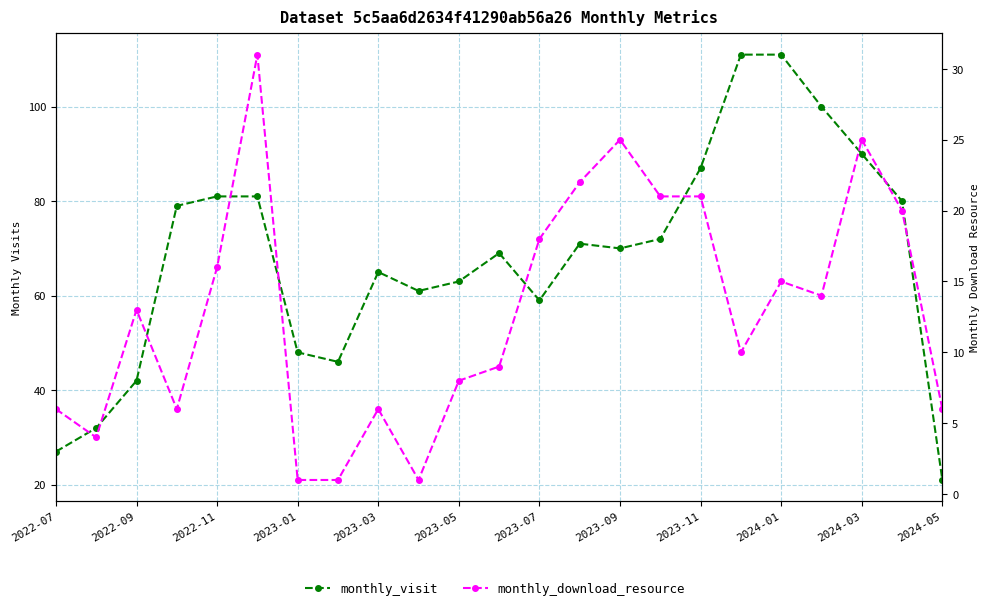

Reading left to right, what are all the values shown in this chart?

monthly_visit: 27	32	42	79	81	81	48	46	65	61	63	69	59	71	70	72	87	111	111	100	90	80	21
monthly_download_resource: 6	4	13	6	16	31	1	1	6	1	8	9	18	22	25	21	21	10	15	14	25	20	6